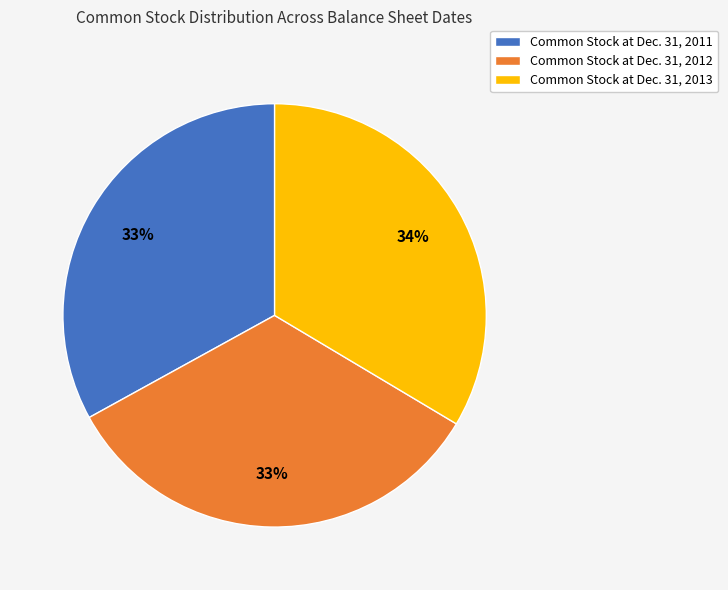

Approximately how many times larger is the value at Common Stock at Dec. 31, 2011 compared to Common Stock at Dec. 31, 2012?

1.0